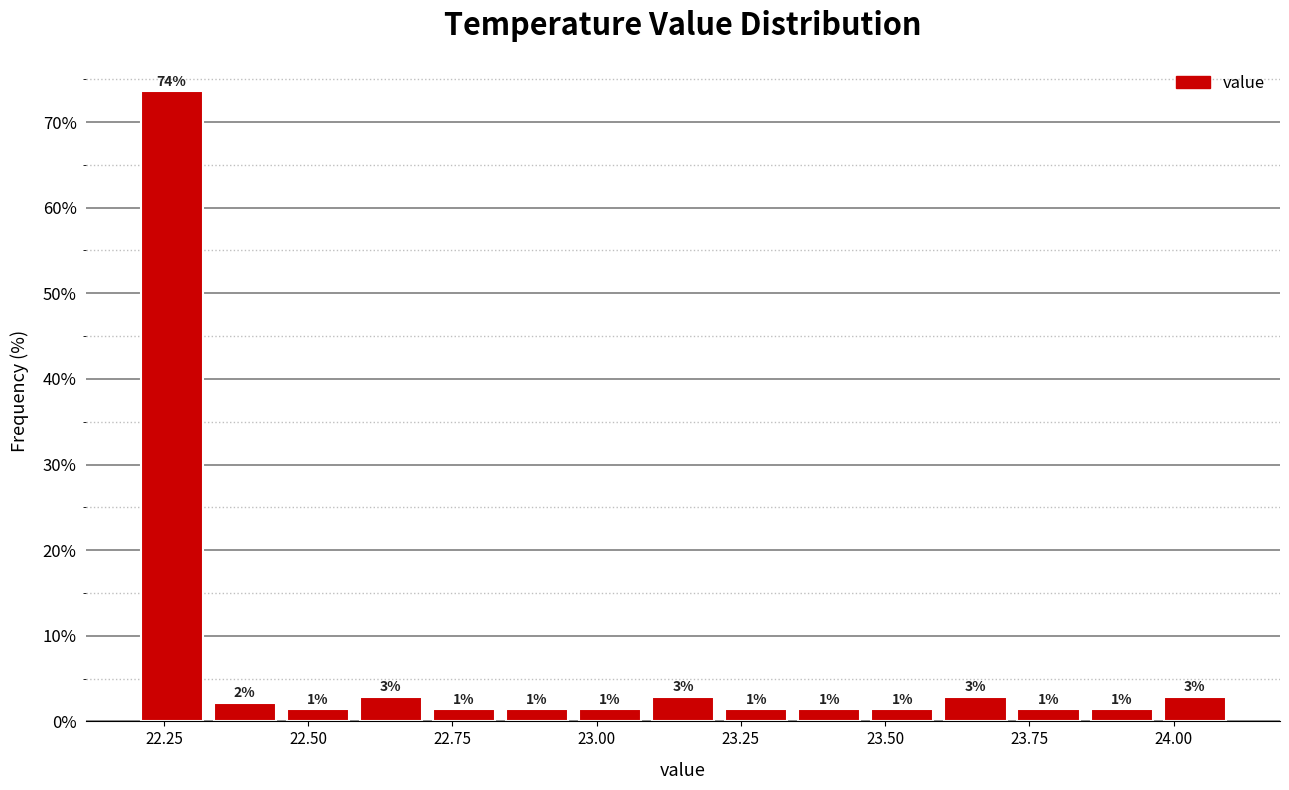

Read against the x-axis, roughly where is the centre of the tallest bar?

22.25